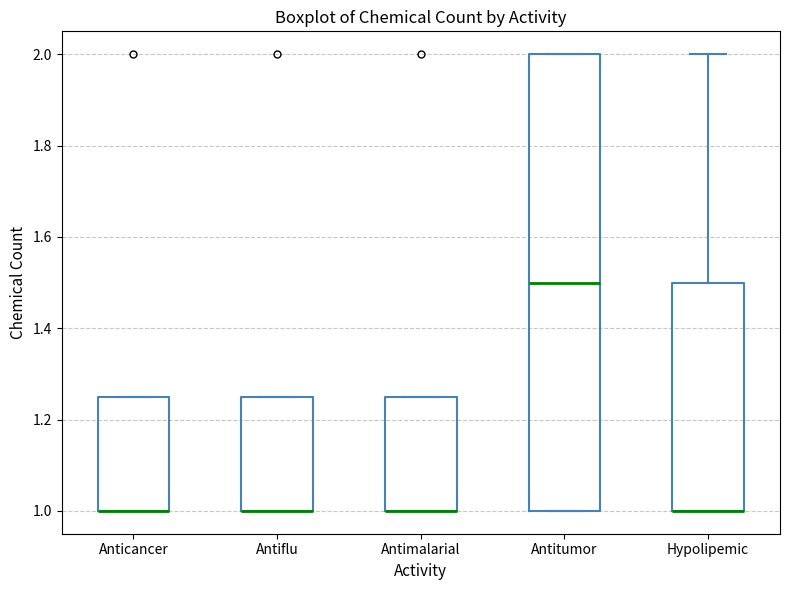

Reading left to right, read every box against the y-axis: the position of its median line, the range the box covers, and the ends of its whiskers. The values are not printed on the chart, so give them approximately, as read against the axis.

Anticancer: median 1.00 (drawn on the box's lower edge), box 1.00 to 1.26, whiskers 1.00 to 1.26
Antiflu: median 1.00 (drawn on the box's lower edge), box 1.00 to 1.26, whiskers 1.00 to 1.26
Antimalarial: median 1.00 (drawn on the box's lower edge), box 1.00 to 1.26, whiskers 1.00 to 1.26
Antitumor: median 1.50, box 1.00 to 2.00, whiskers 1.00 to 2.00
Hypolipemic: median 1.00 (drawn on the box's lower edge), box 1.00 to 1.50, whiskers 1.00 to 2.00